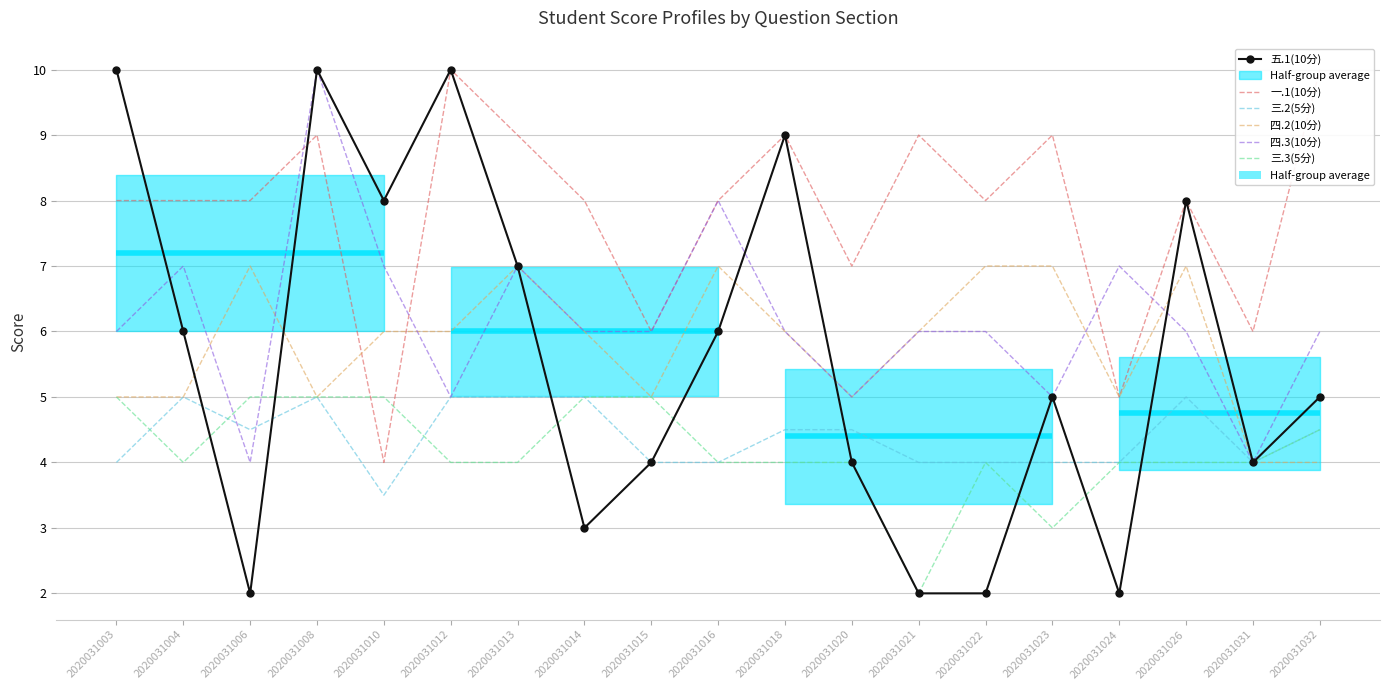

Rank the categories by 三.2(5分) value from highest to lowest.

2020031004, 2020031008, 2020031012, 2020031013, 2020031014, 2020031026, 2020031006, 2020031018, 2020031020, 2020031032, 2020031003, 2020031015, 2020031016, 2020031021, 2020031022, 2020031023, 2020031024, 2020031031, 2020031010